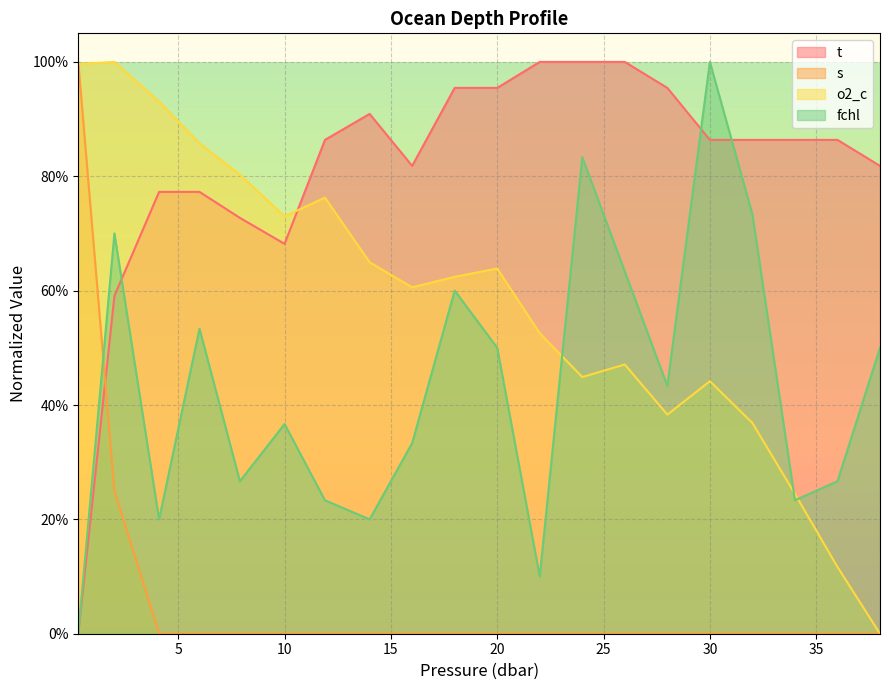

At which category is the sum across all series the highest?

2.0